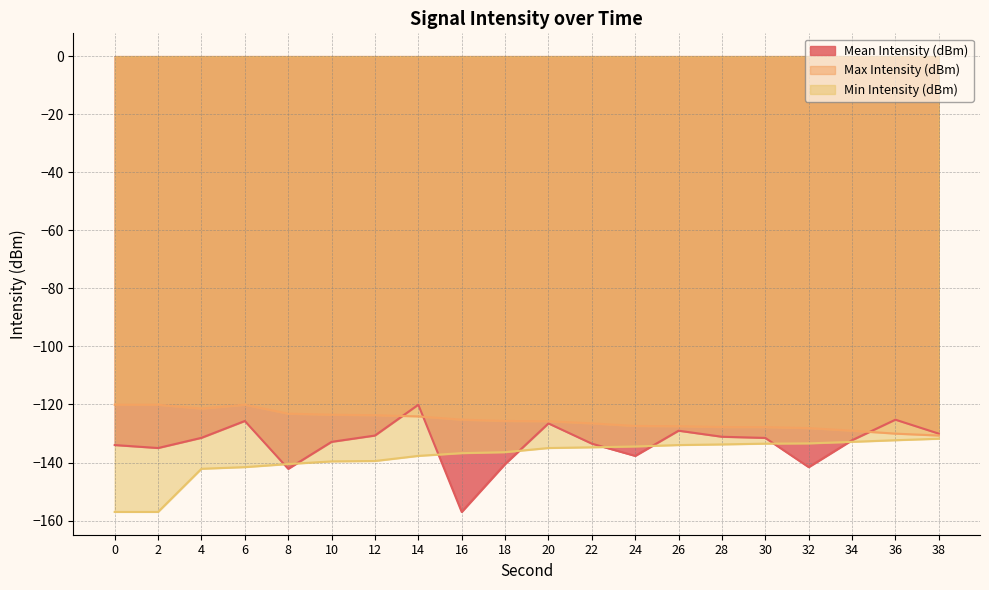

How many series are shown in this chart?

3